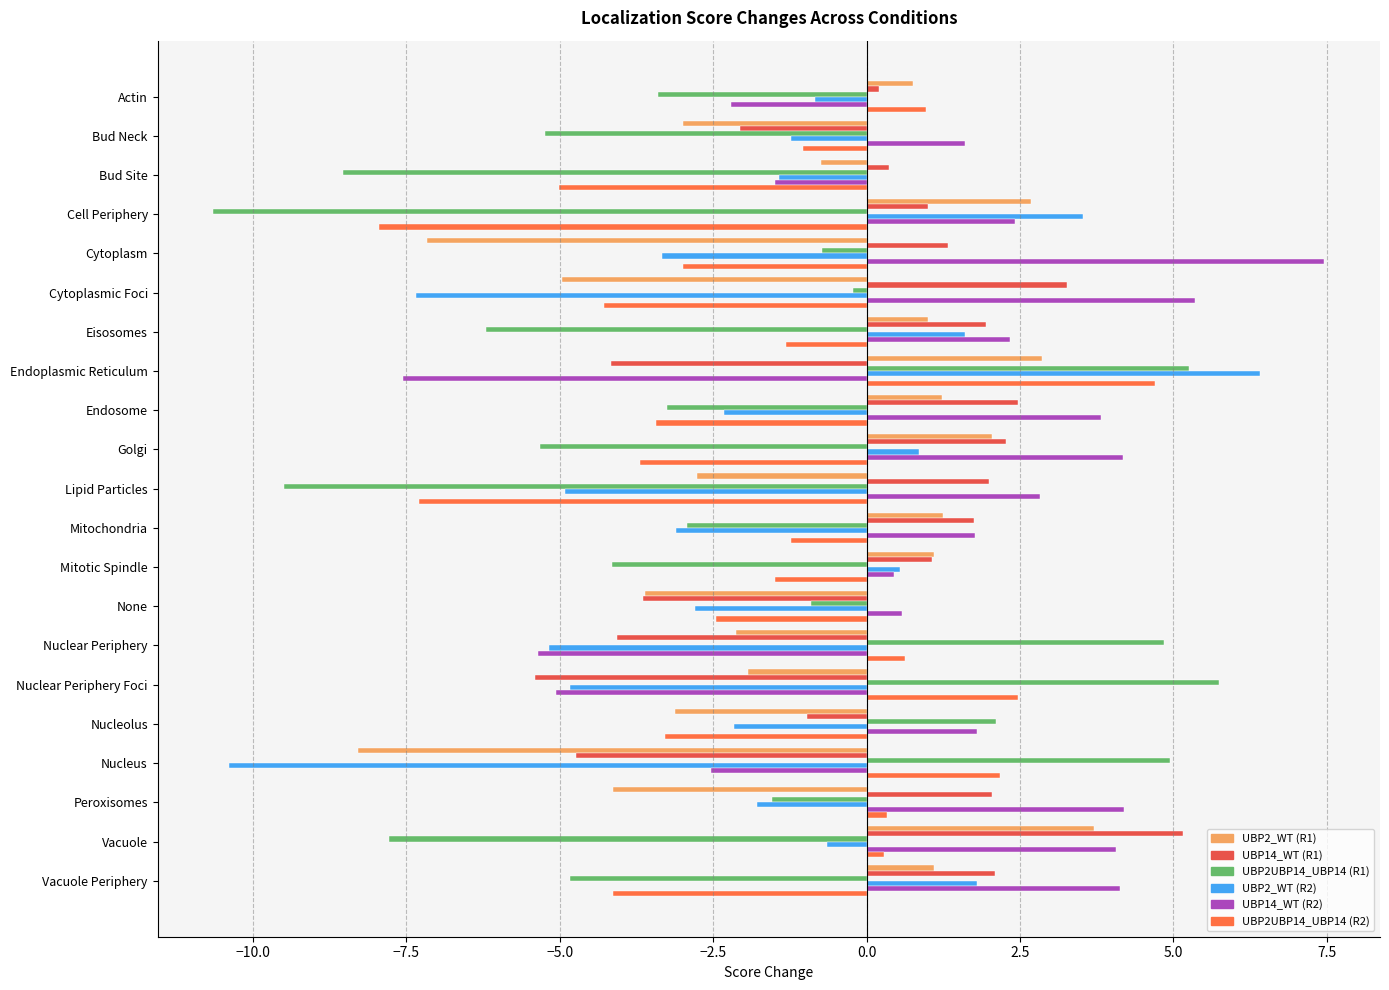

How many data points does each series have?

21